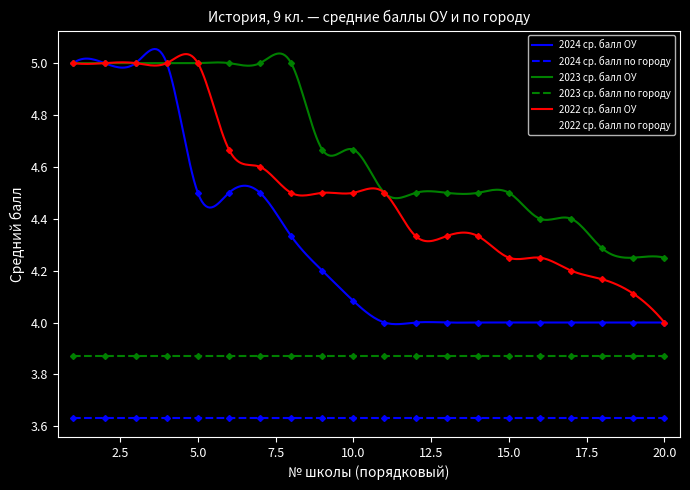

What is the value of the 2024 ср. балл ОУ point at the 11th from the left?

4.0